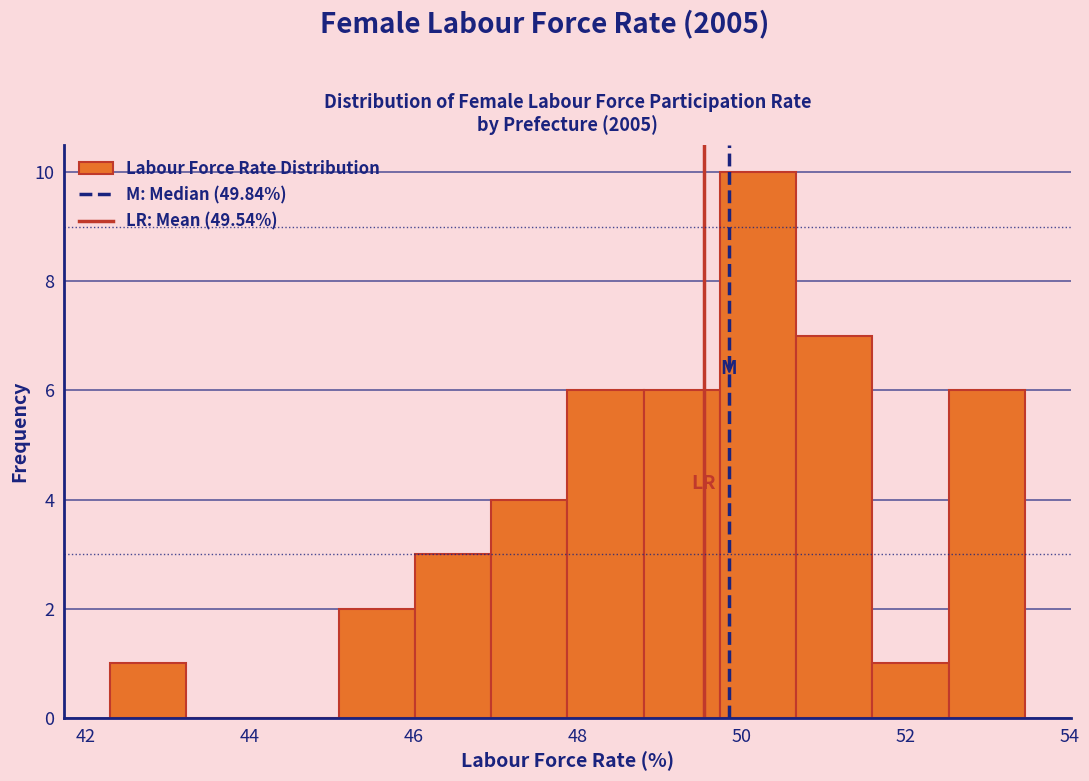

Reading left to right, transcribe this chart: for each bar, give the range it covers on the x-axis and its height. Neither the bar edges nor the heights are printed on the chart, so give them approximately, as read against the axes.

42.2 to 43.2: 1
43.2 to 44.2: 0
44.2 to 45.0: 0
45.0 to 46.0: 2
46.0 to 47.0: 3
47.0 to 47.8: 4
47.8 to 48.8: 6
48.8 to 49.8: 6
49.8 to 50.6: 10
50.6 to 51.6: 7
51.6 to 52.6: 1
52.6 to 53.4: 6